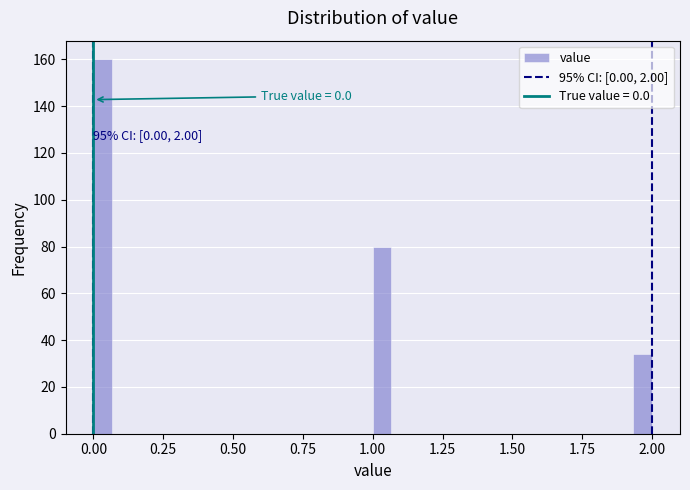

Read against the x-axis, roughly where is the centre of the tallest bar?

0.05